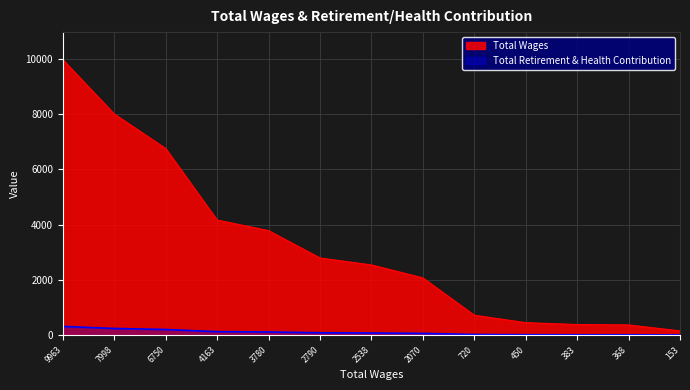

What is the value of the Total Wages point at the 8th from the left?

2070